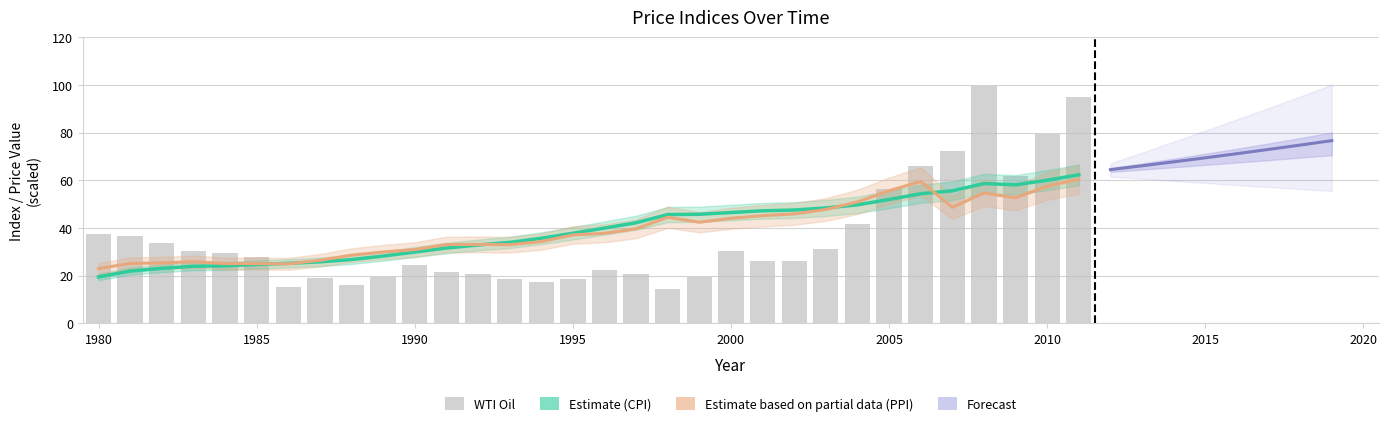

The value of WTI Oil at 2011 is 155.7. True or false?

False